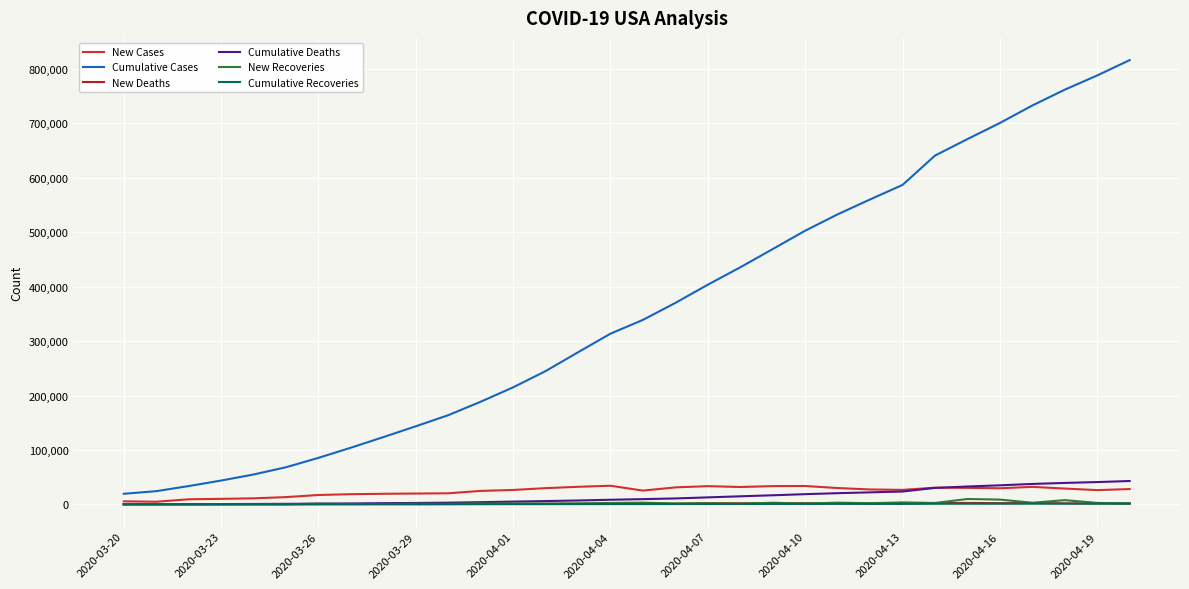

Does the chart display data point markers on the line(s)?

No